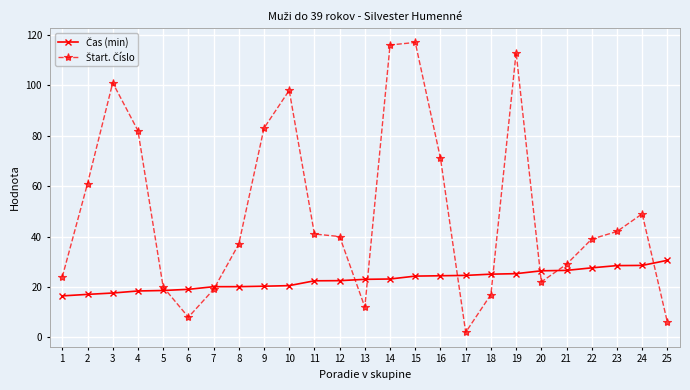

How many data points does each series have?

25